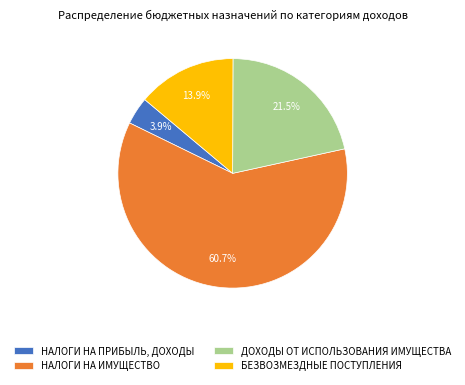

Is there a majority slice in this chart?

Yes